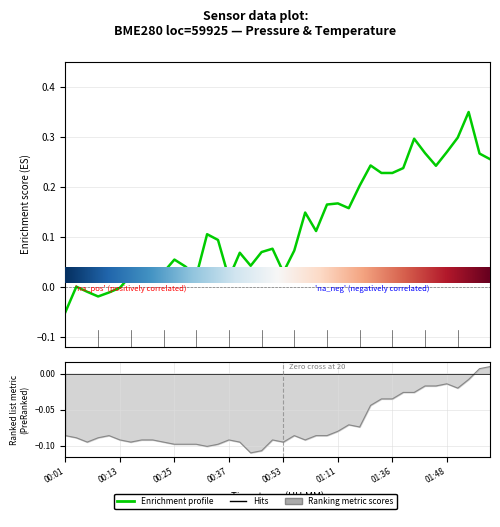

Which label corresponds to the smallest value in the chart?

00:45